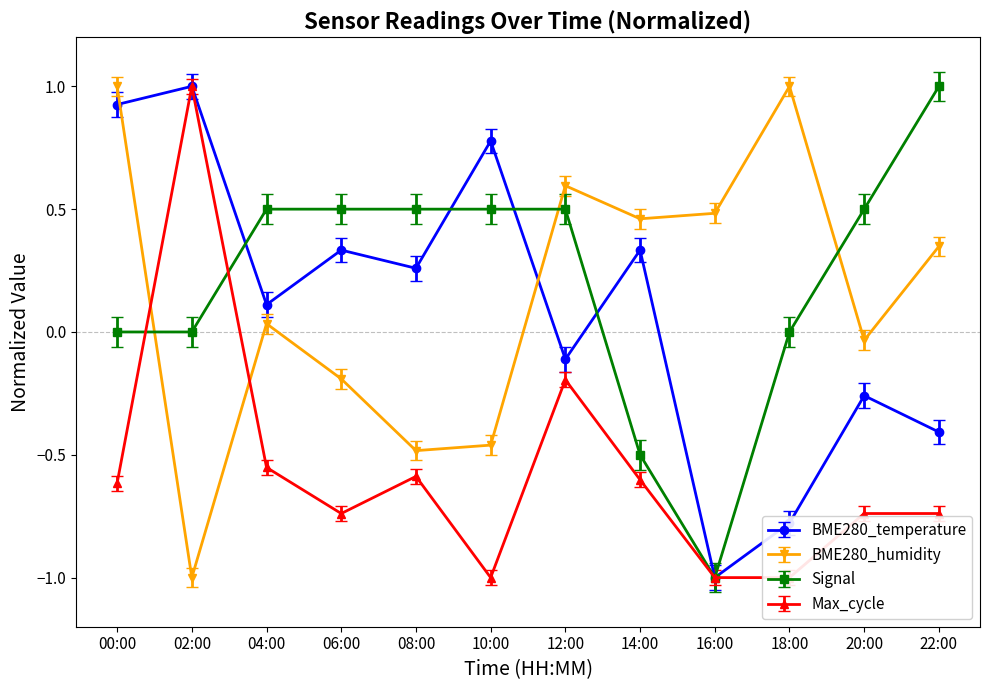

What is the sum of all Max_cycle values?

-6.8